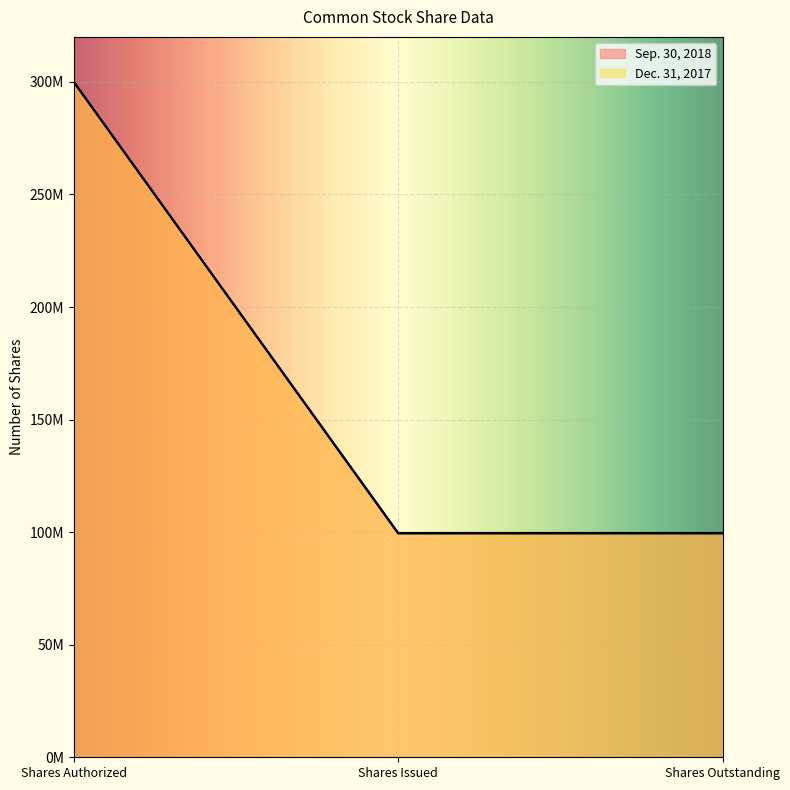

At how many categories does at least one series exceed 259547726?

1